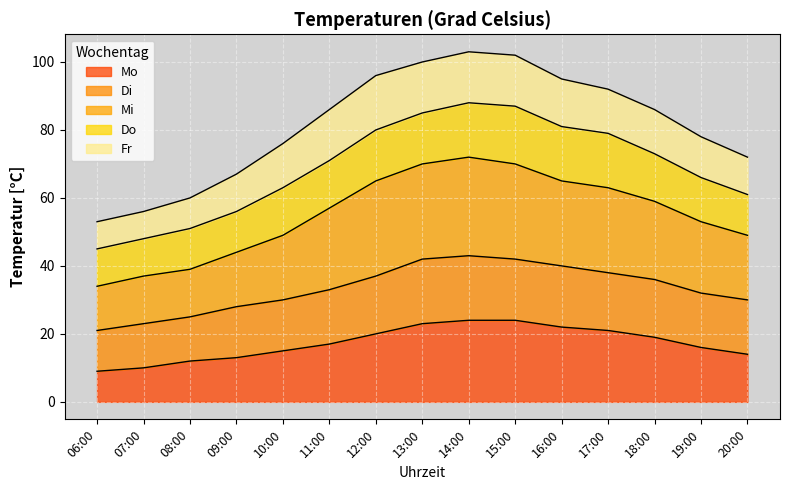

What is the label of the 8th point from the right?

13:00